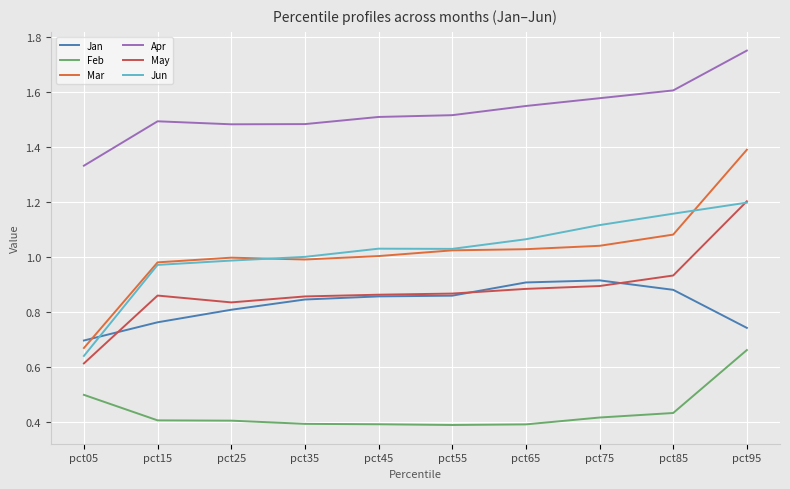

What is the difference between the Mar values at pct05 and pct25?

0.3